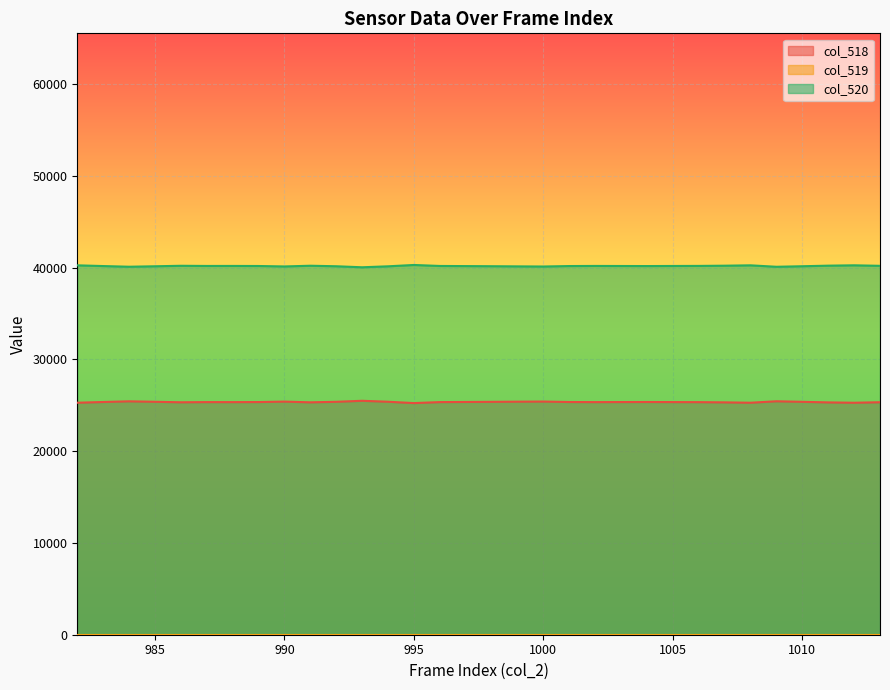

In col_520, how many points are lower than both neighbors (excluding endpoints)?

7